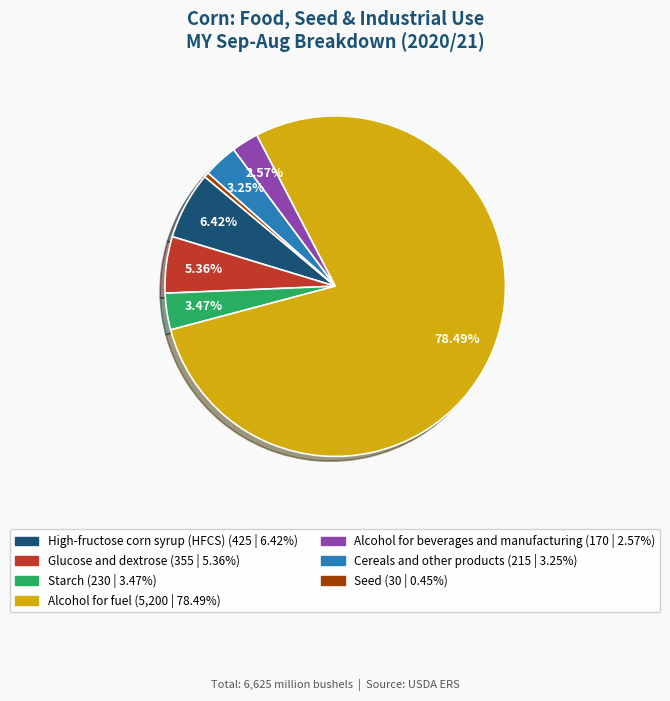

Is it true that Cereals and other products is 9% of the pie?

False